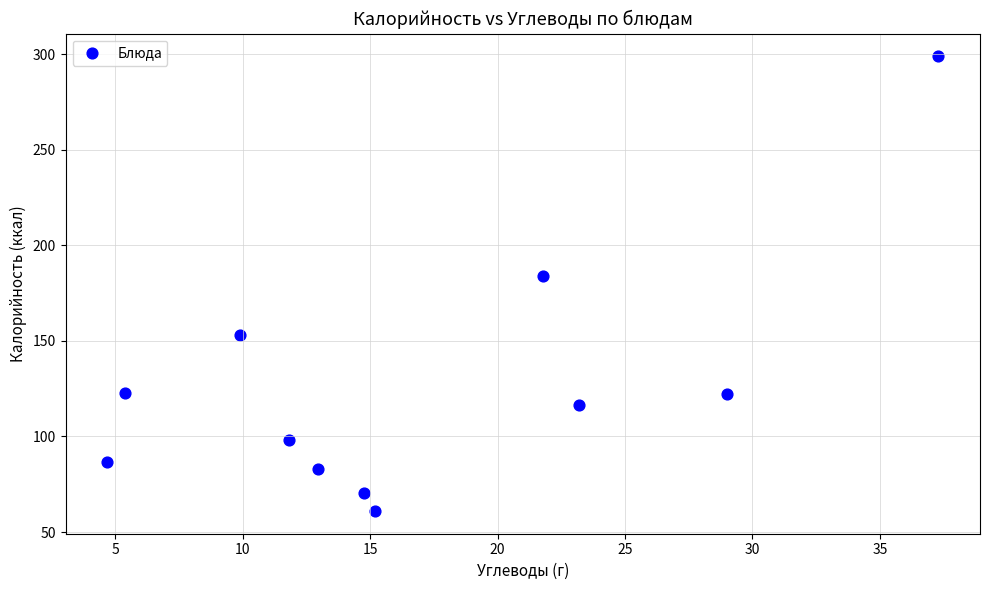

What is the range of X values (max minus min)?

32.6